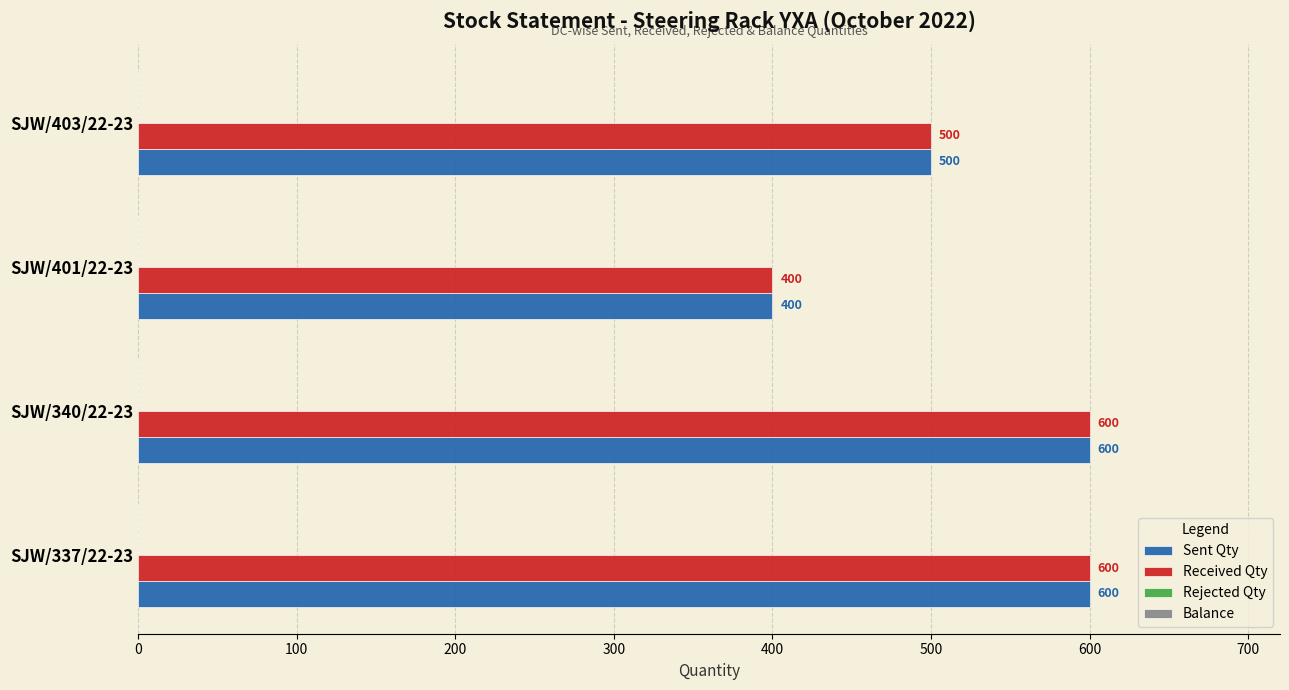

At how many categories does at least one series exceed 437?

3